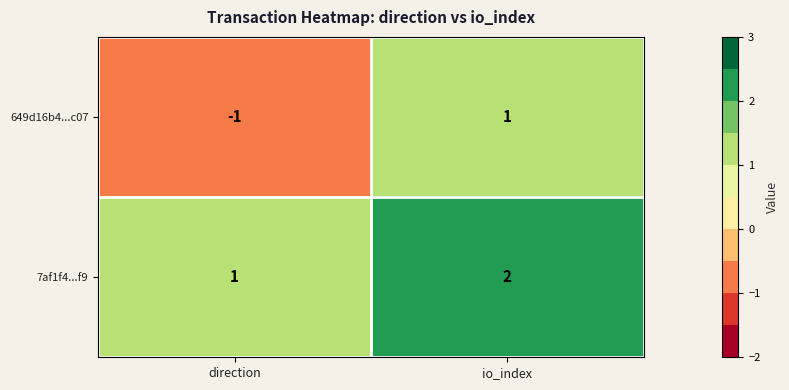

Which category has the lowest value across all series?

direction